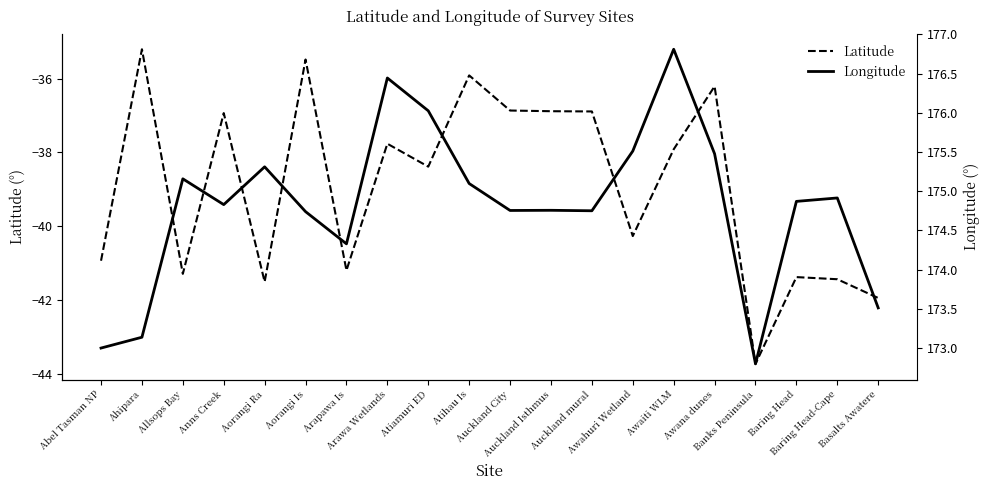

True or false: Longitude has a value of 175.1 at Atihau Is.

True